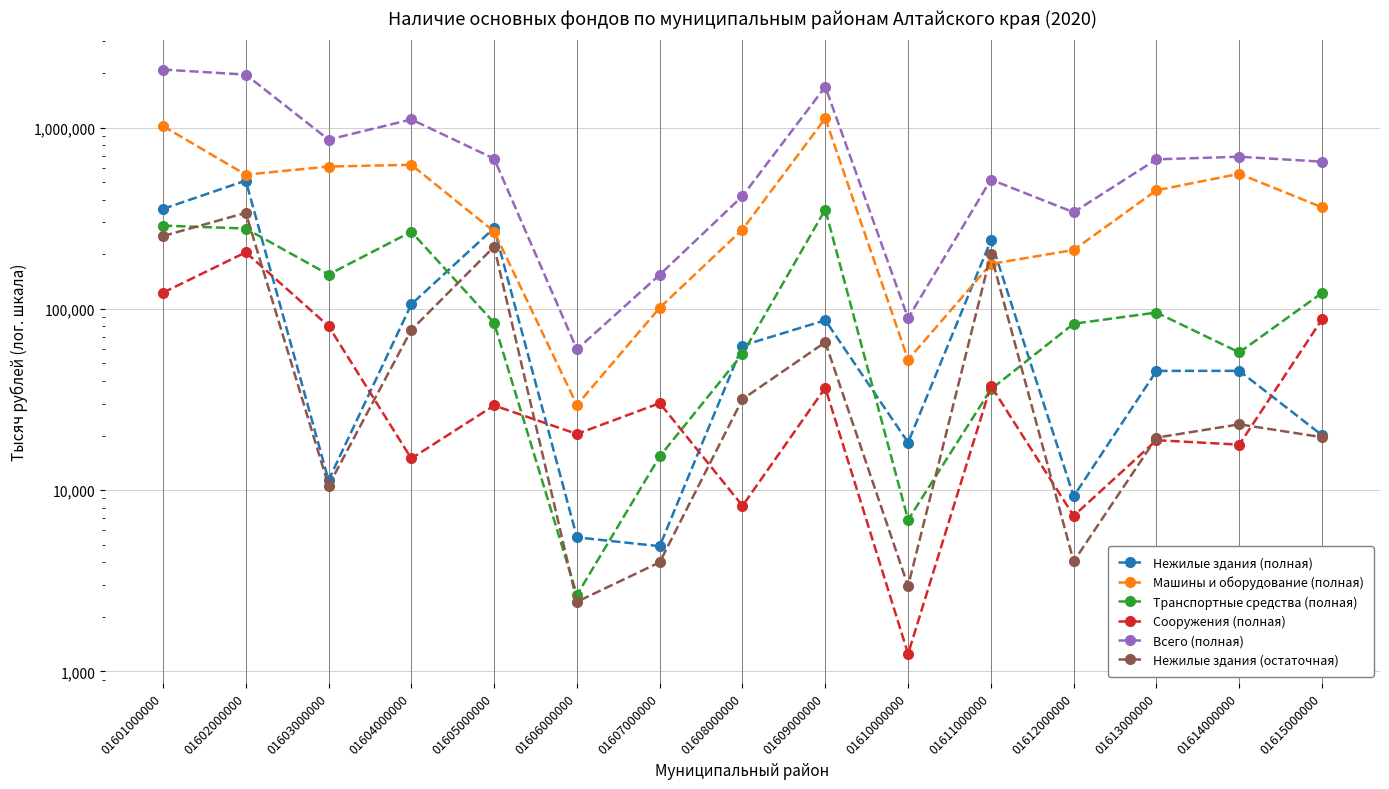

Which has a higher value, 01602000000 or 01601000000?

01602000000